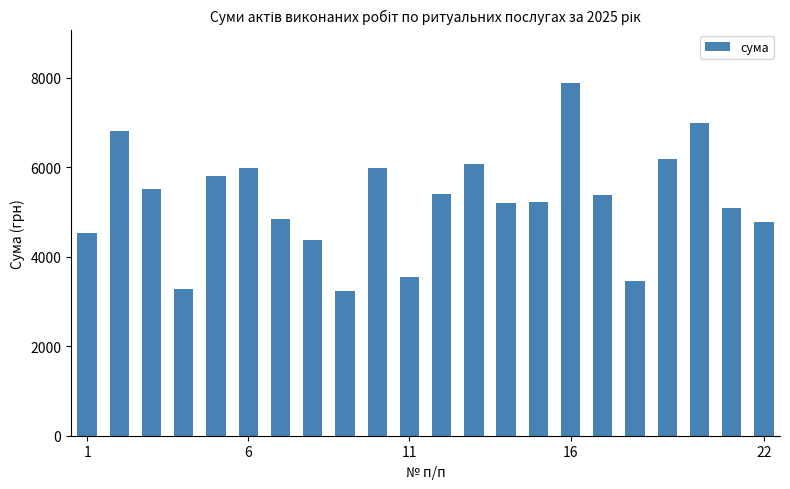

What is the sum of all values?

115562.2